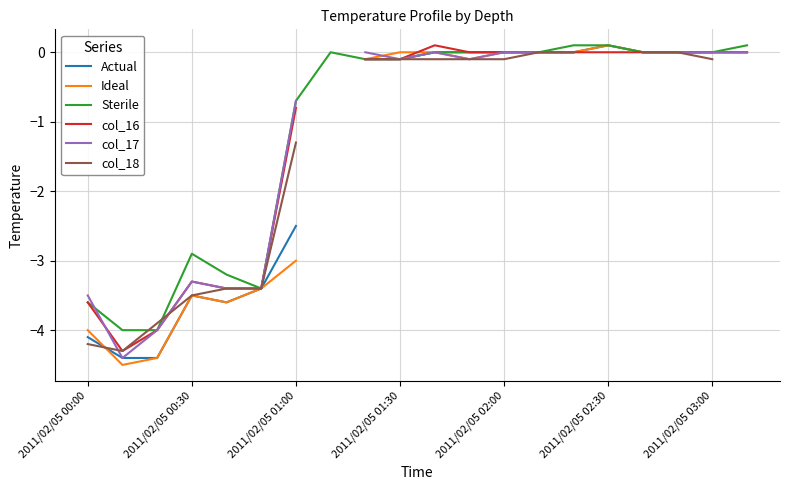

What is the value of the col_18 point at the 2nd from the left?

-4.3